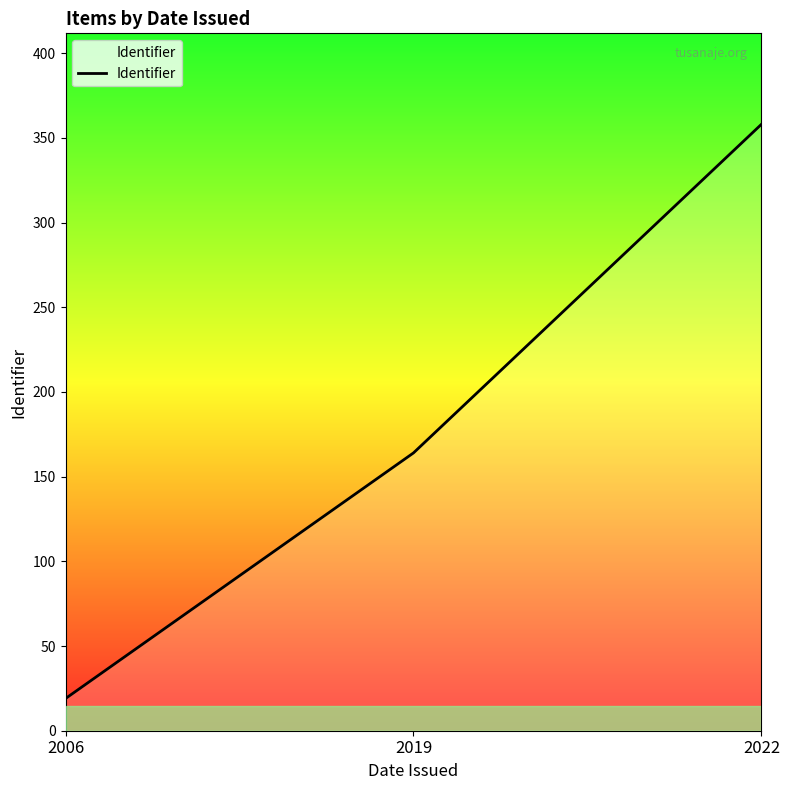

The chart shows a value of 19 at 2006. True or false?

True